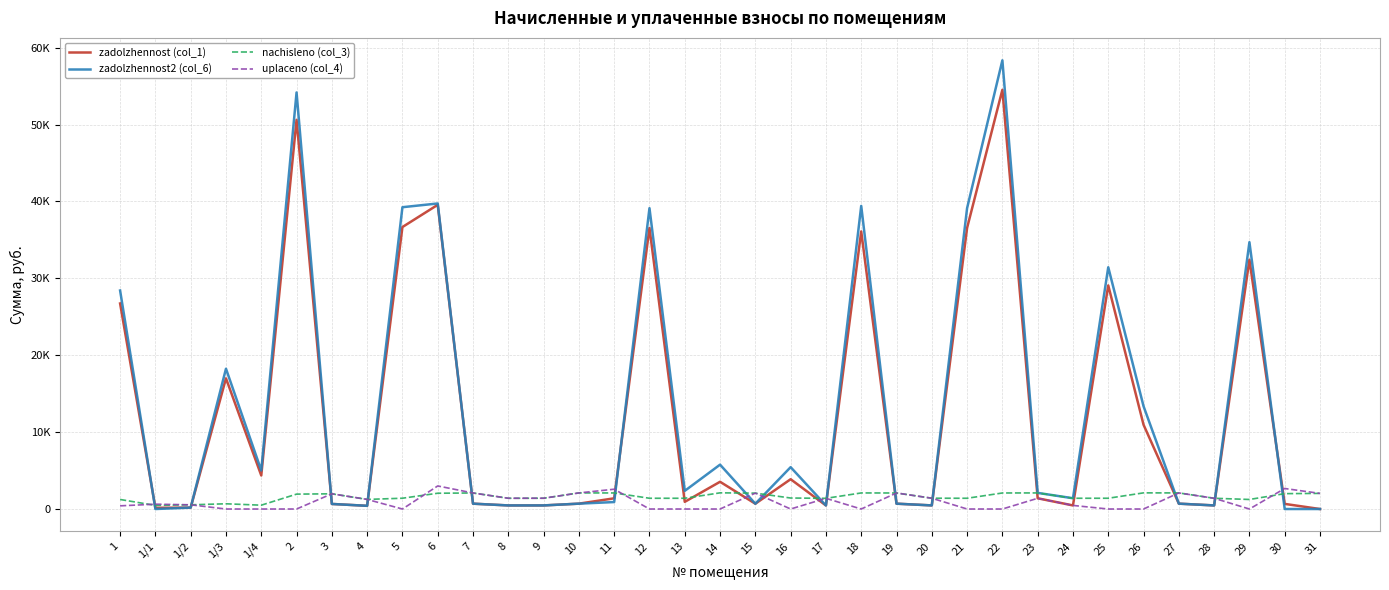

What are all the series names shown in the legend?

zadolzhennost (col_1), zadolzhennost2 (col_6), nachisleno (col_3), uplaceno (col_4)